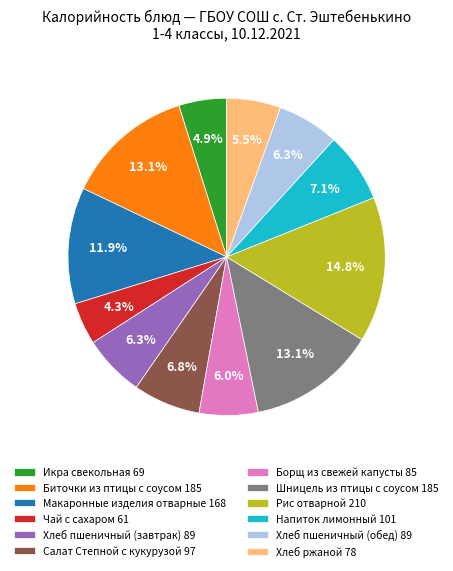

True or false: Макаронные изделия отварные accounts for 12% of the total.

True